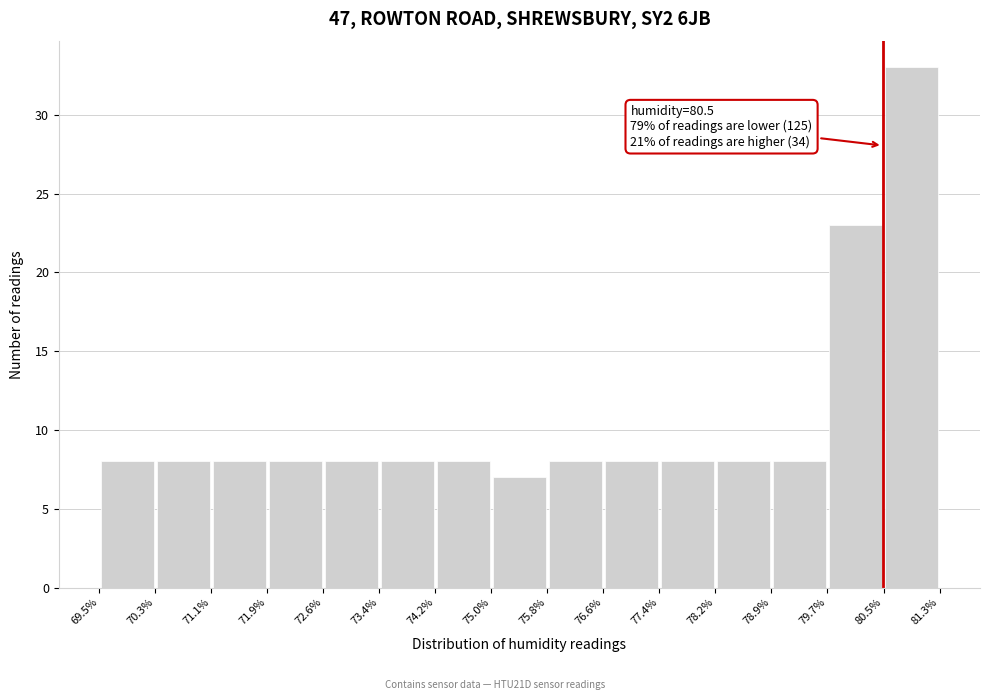

Over which range of the x-axis is the bar tallest?

80.5% to 81.3%